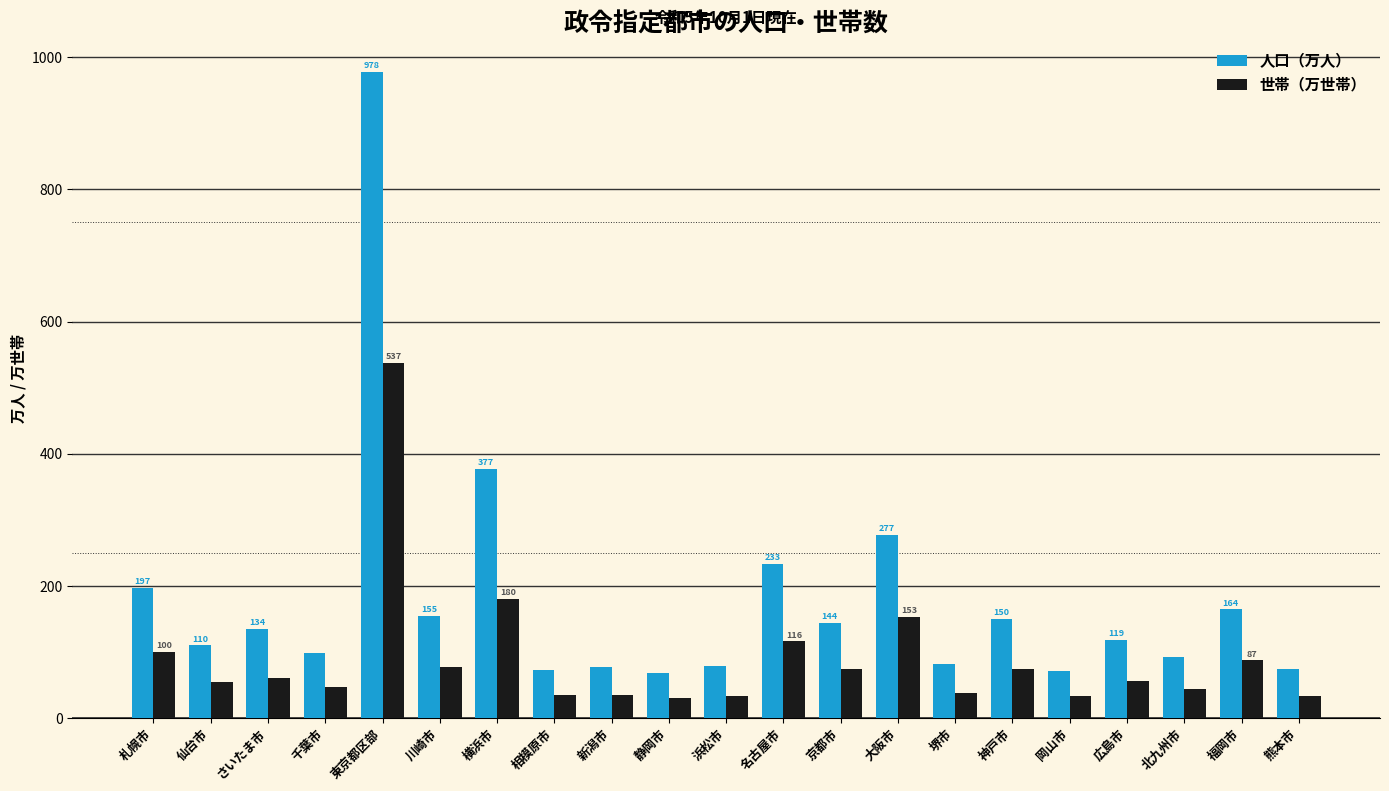

Which series has the widest spread of values?

人口（万人）